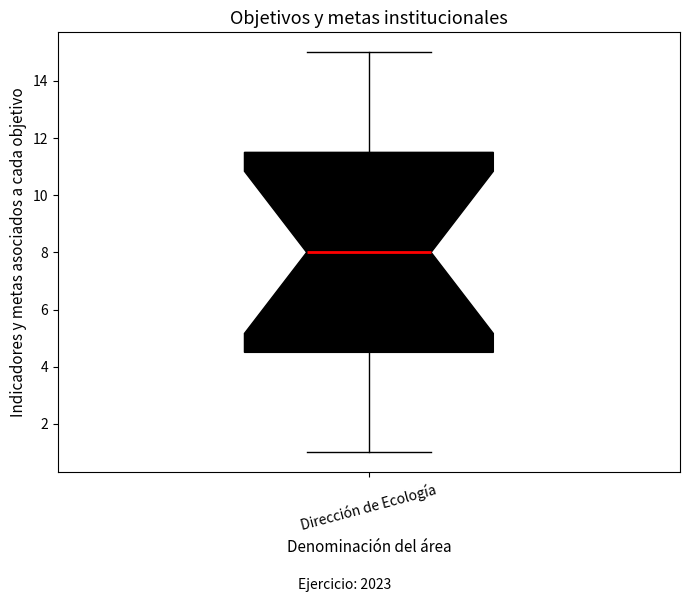

Where does the median line of the box for Dirección de Ecología sit on the y-axis? The values are not printed on the chart, so give them approximately, as read against the axis.

8.0